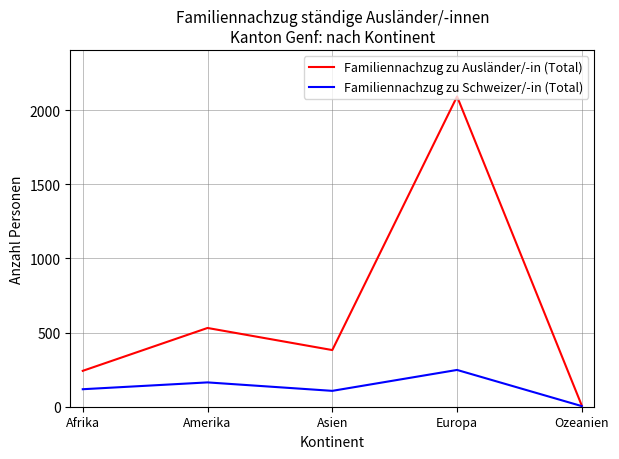

In Familiennachzug zu Ausländer/-in (Total), how many points are lower than both neighbors (excluding endpoints)?

1